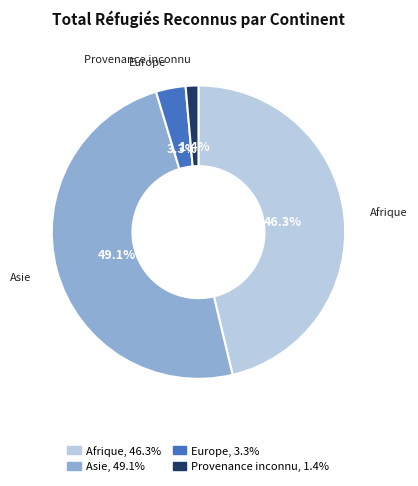

True or false: Europe accounts for 13% of the total.

False